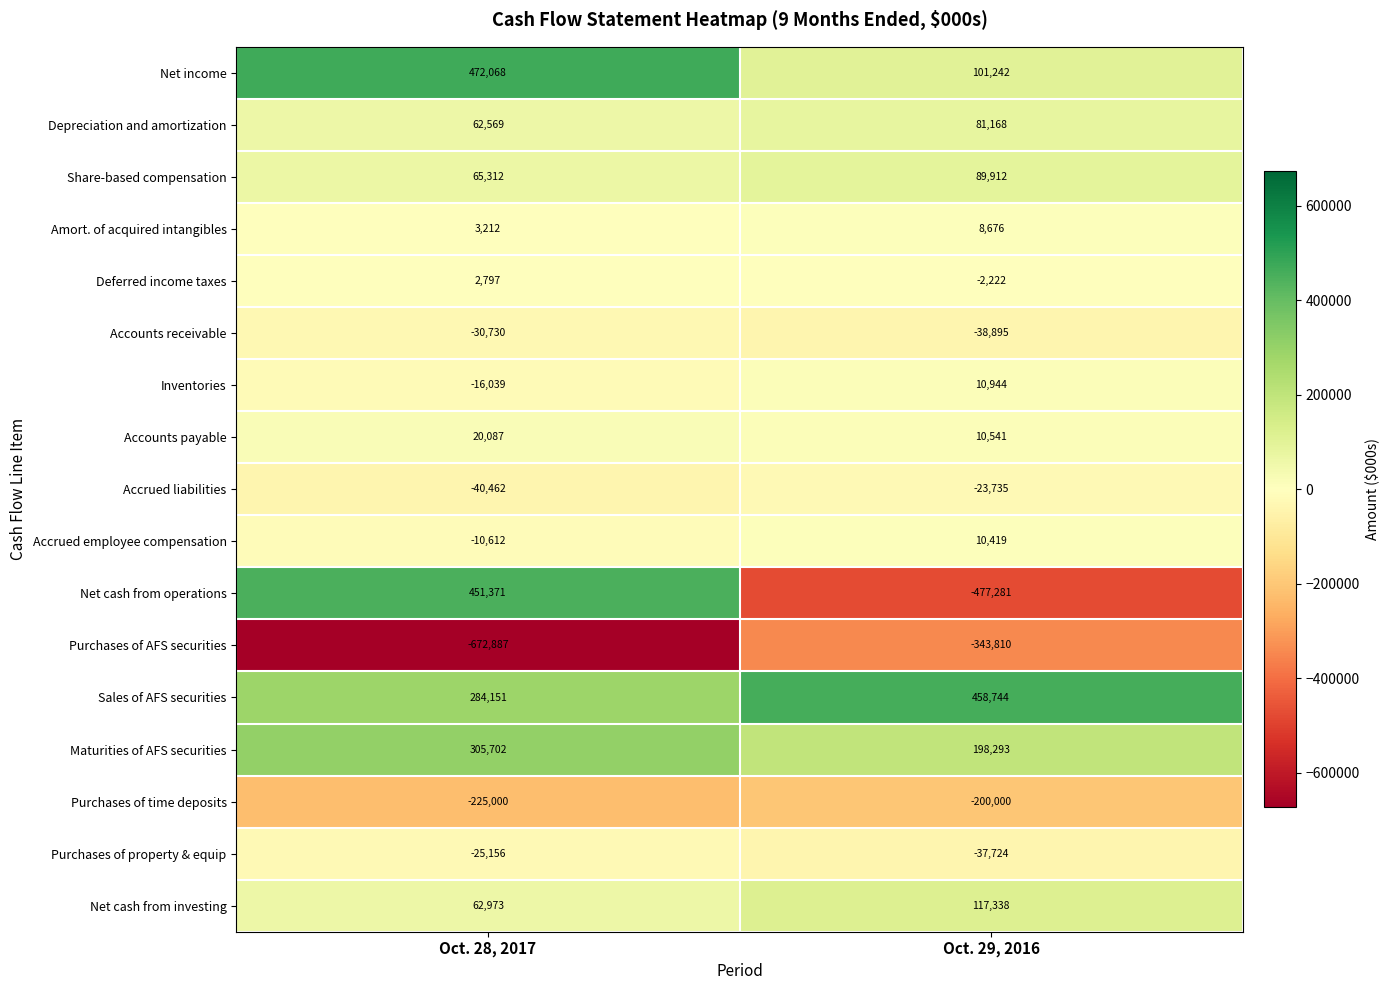

True or false: Sales of AFS securities has a value of 284151 at Oct. 28, 2017.

True